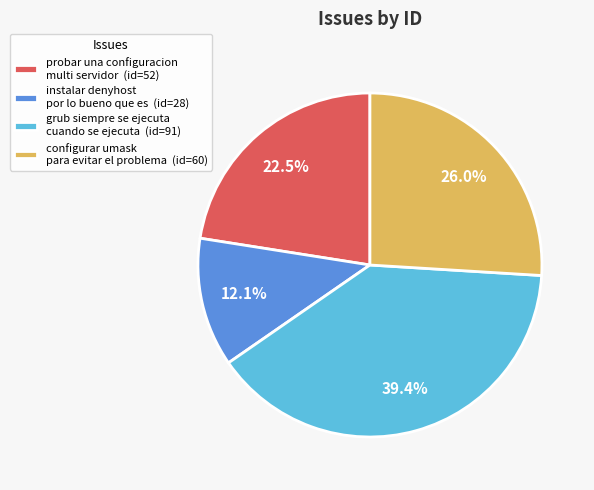

How many segments does this pie chart have?

4